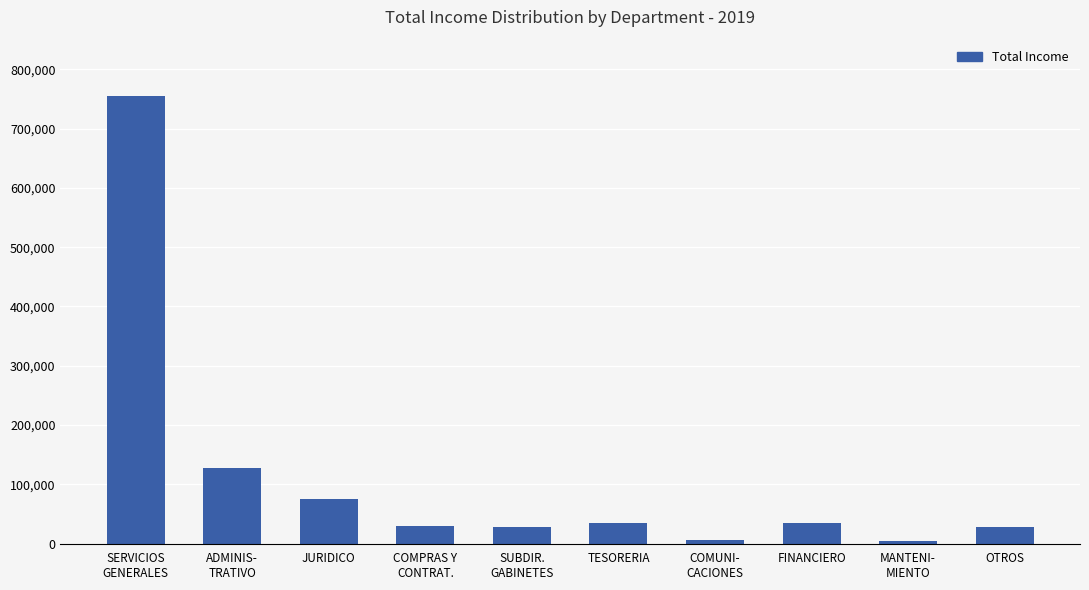

What is the difference between the values at FINANCIERO and MANTENI-
MIENTO?

30000